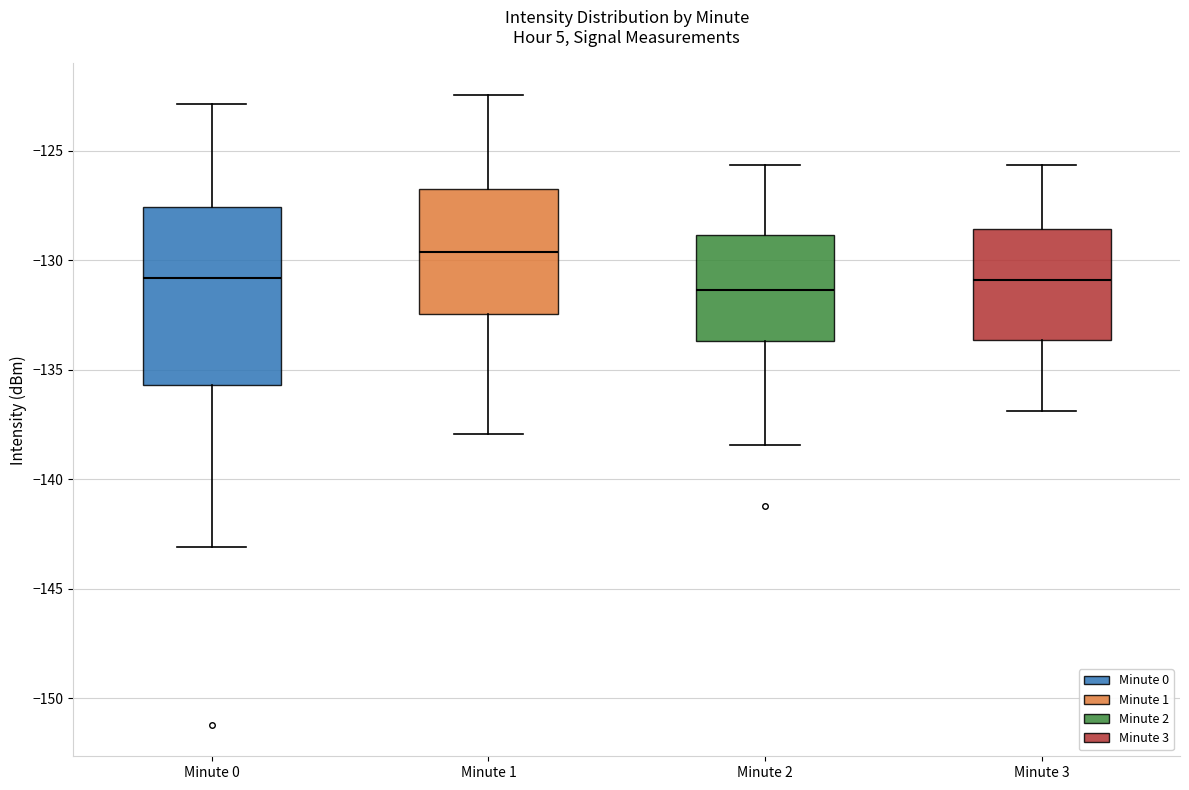

Which box is the tallest, from its lower edge to its upper edge?

Minute 0